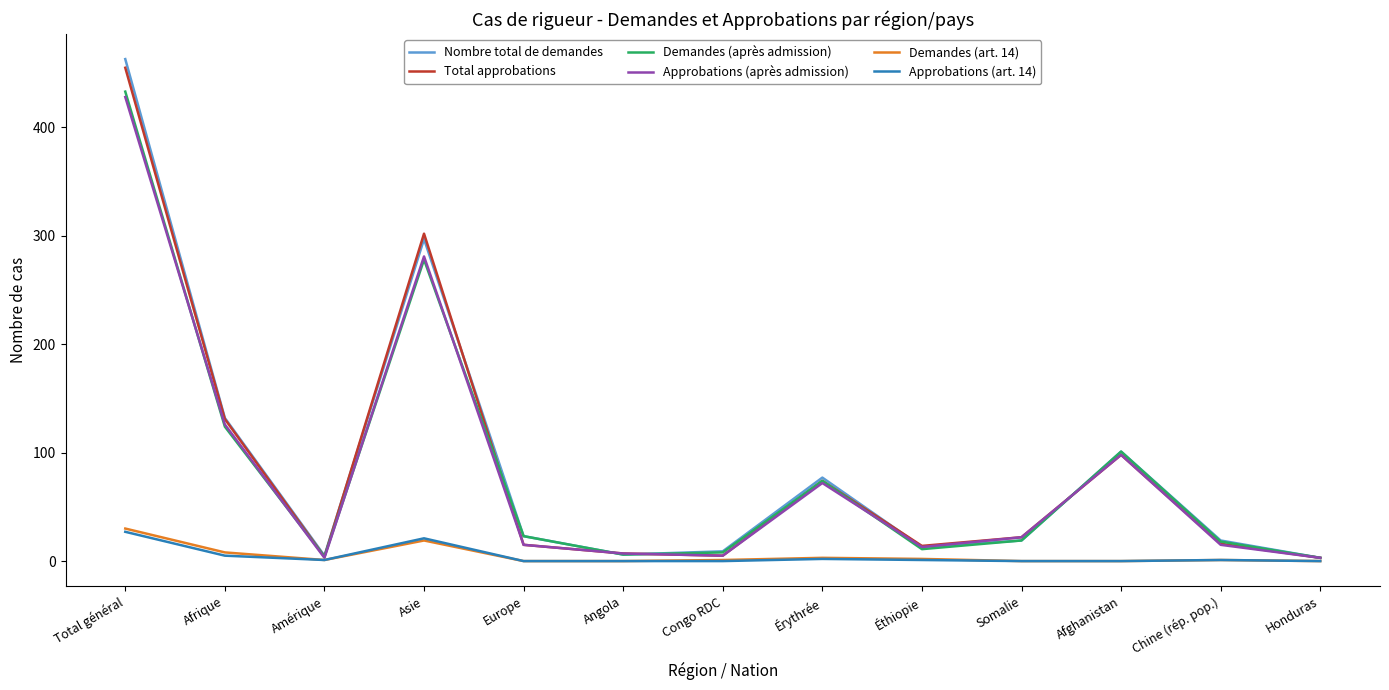

The Demandes (après admission) series shows 19 at Somalie. True or false?

True